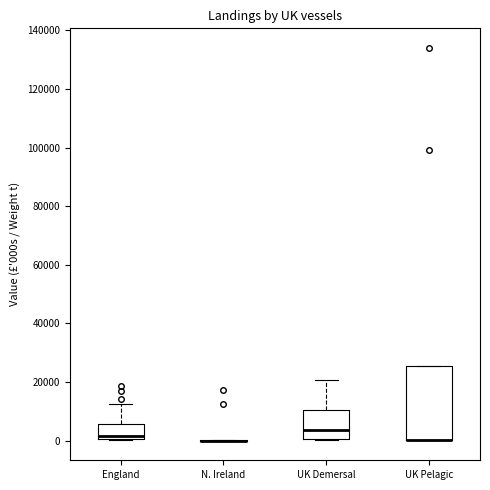

Reading left to right, read every box against the y-axis: the position of its median line, the range the box covers, and the ends of its whiskers. The values are not printed on the chart, so give them approximately, as read against the axis.

England: median 2000, box 0 to 6000, whiskers 0 to 12000
N. Ireland: box collapsed to a line at 0, whiskers 0 to 0
UK Demersal: median 4000, box 0 to 10000, whiskers 0 to 20000
UK Pelagic: median 0 (drawn on the box's lower edge), box 0 to 26000, whiskers 0 to 26000